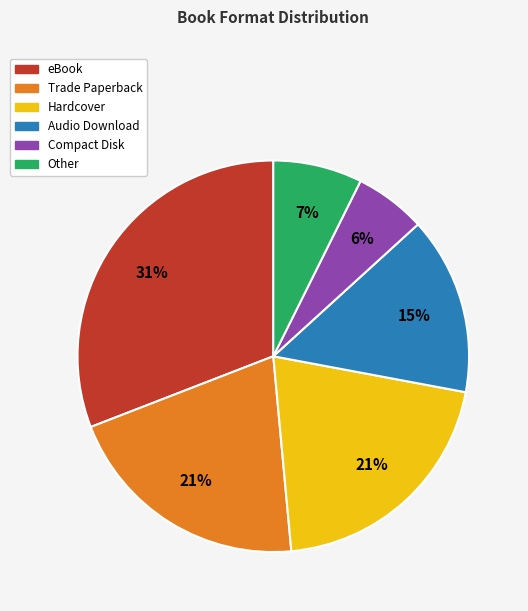

Is there a majority slice in this chart?

No